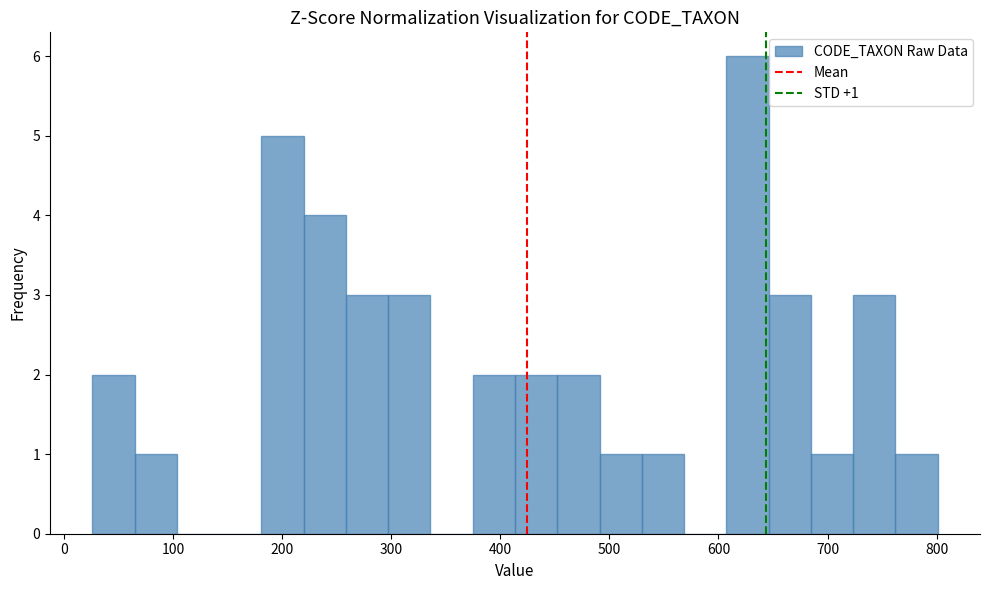

Around what value on the x-axis is the tallest bar? Give the approximate position of its centre, as read against the axis.

630